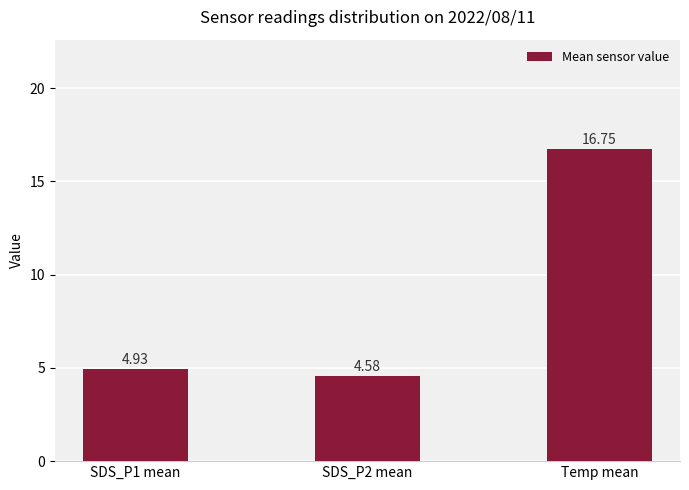

Where is the data nearest to the value 10?

SDS_P1 mean